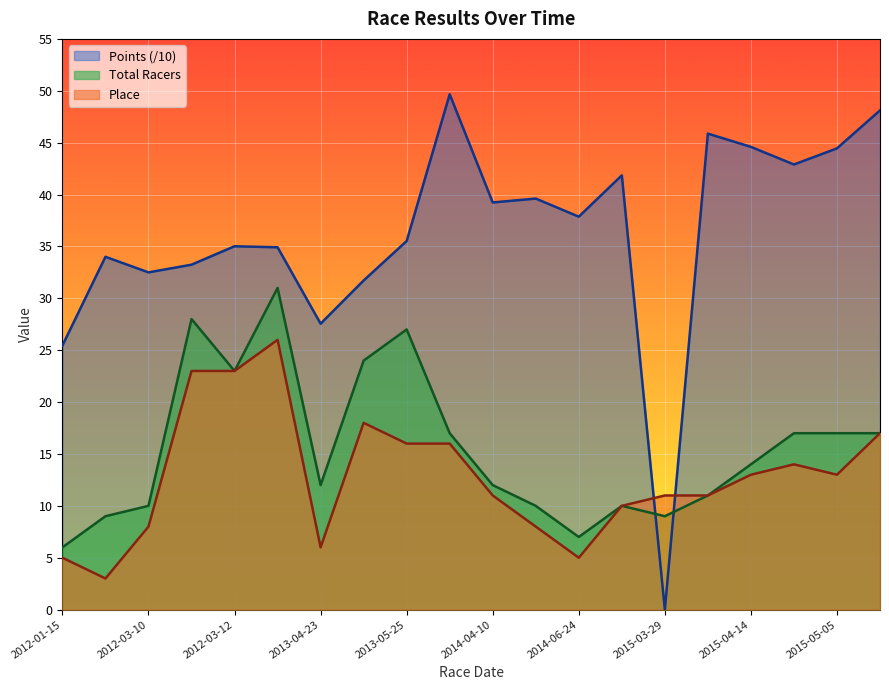

List the labels in order of Points value, smallest first.

2015-03-29, 2012-01-15, 2013-04-23, 2013-05-01, 2012-03-10, 2012-03-11, 2012-01-29, 2013-03-11, 2012-03-12, 2013-05-25, 2014-06-24, 2014-04-10, 2014-06-03, 2014-07-17, 2015-04-19, 2015-05-05, 2015-04-14, 2015-04-07, 2015-05-14, 2013-07-14